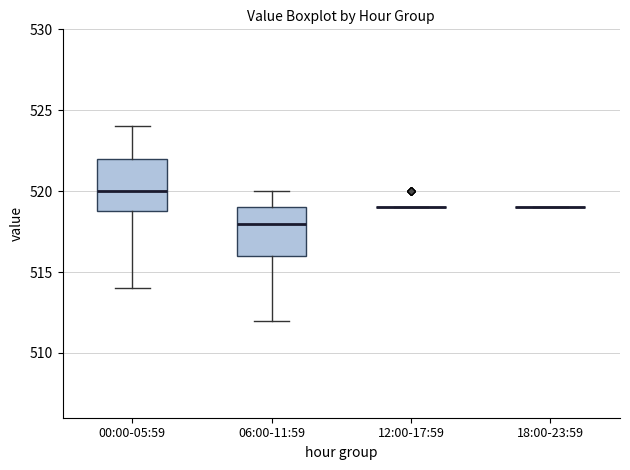

Reading left to right, read every box against the y-axis: the position of its median line, the range the box covers, and the ends of its whiskers. The values are not printed on the chart, so give them approximately, as read against the axis.

00:00-05:59: median 520, box 519 to 522, whiskers 514 to 524
06:00-11:59: median 518, box 516 to 519, whiskers 512 to 520
12:00-17:59: box collapsed to a line at 519, whiskers 519 to 519
18:00-23:59: box collapsed to a line at 519, whiskers 519 to 519